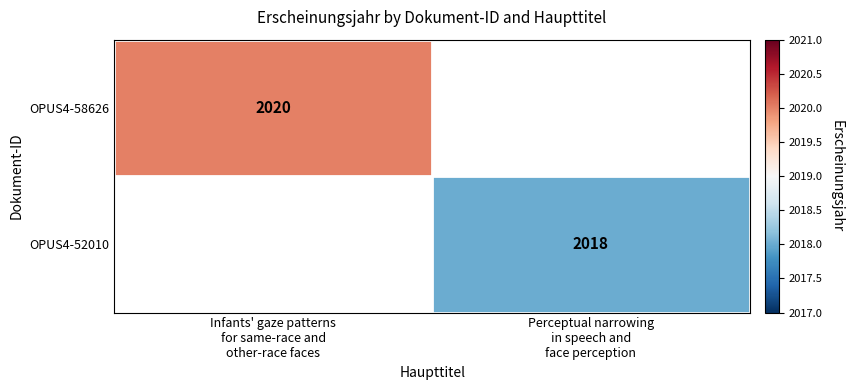

What is the approximate value of OPUS4-52010 at Perceptual narrowing in speech and face perception?

2018.0